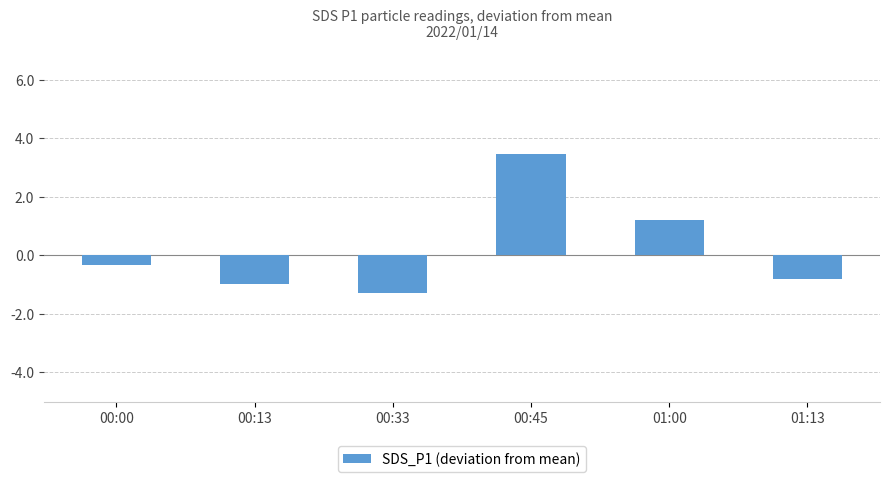

Does the chart contain stacked bars?

No